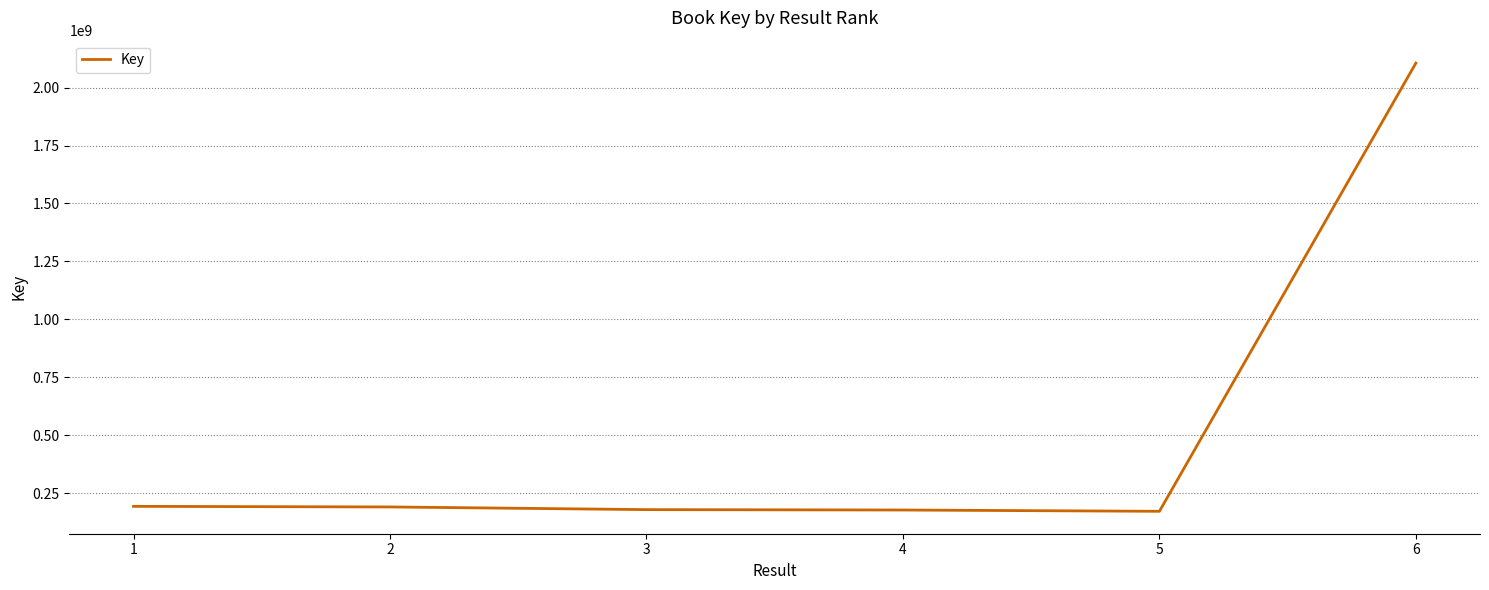

What is the ratio of the value at 6 to the value at 3?

11.7